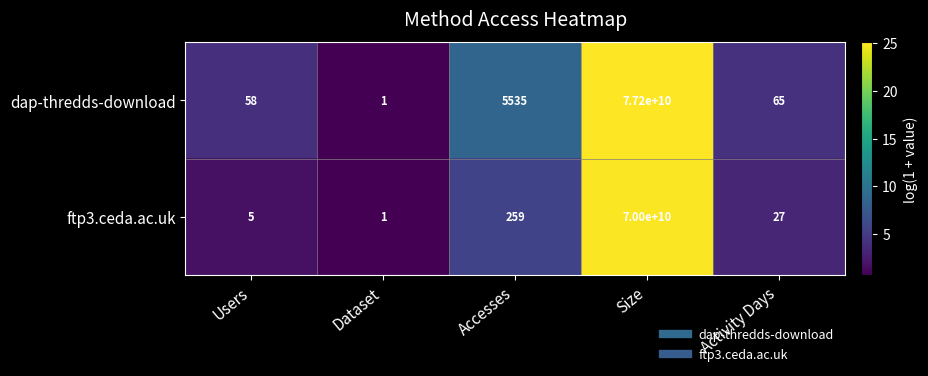

At Activity Days, list the series in order from smallest to largest.

ftp3.ceda.ac.uk, dap-thredds-download